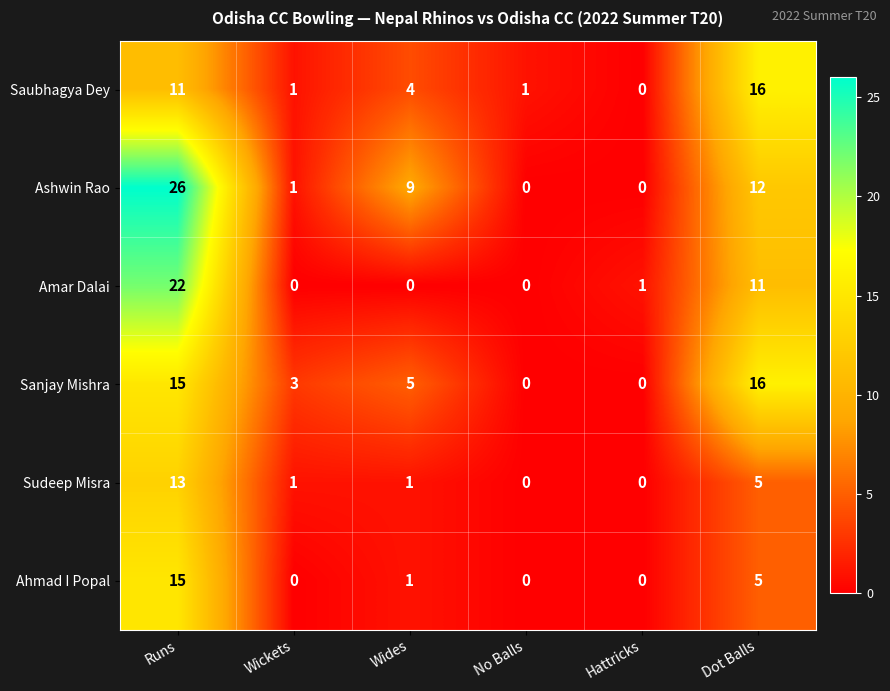

Between Wickets and Hattricks, which series saw the biggest shift?

Sanjay Mishra